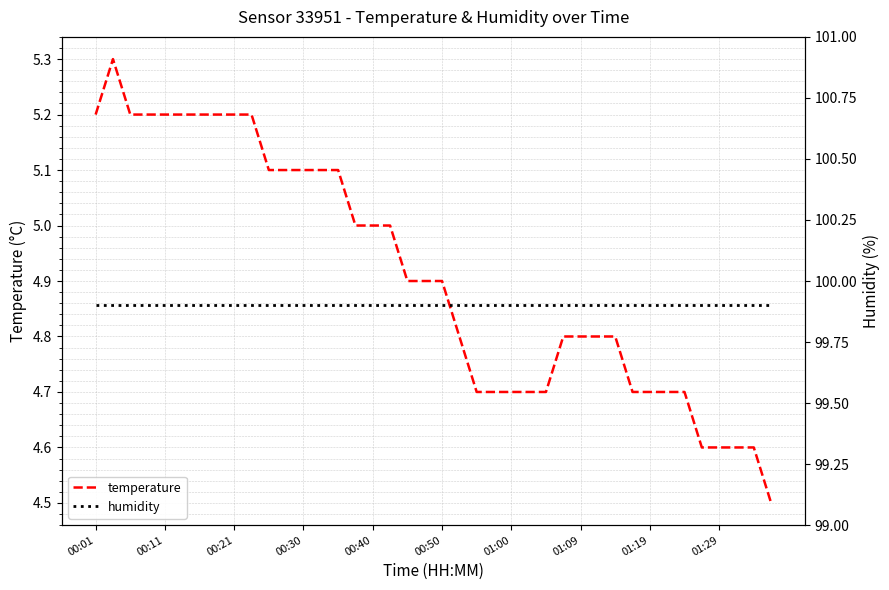

What is the minimum value for temperature?

4.5